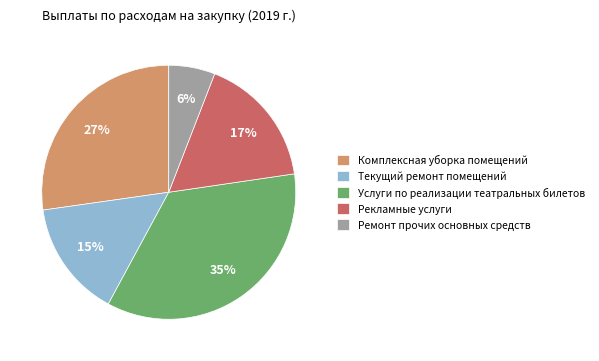

Which has a higher value, Ремонт прочих основных средств or Услуги по реализации театральных билетов?

Услуги по реализации театральных билетов